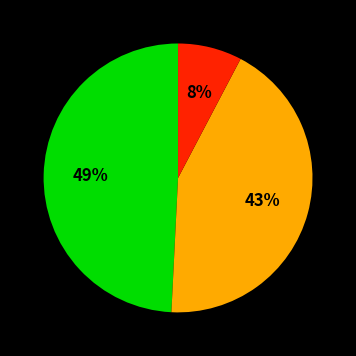

Does any single category account for the majority?

No